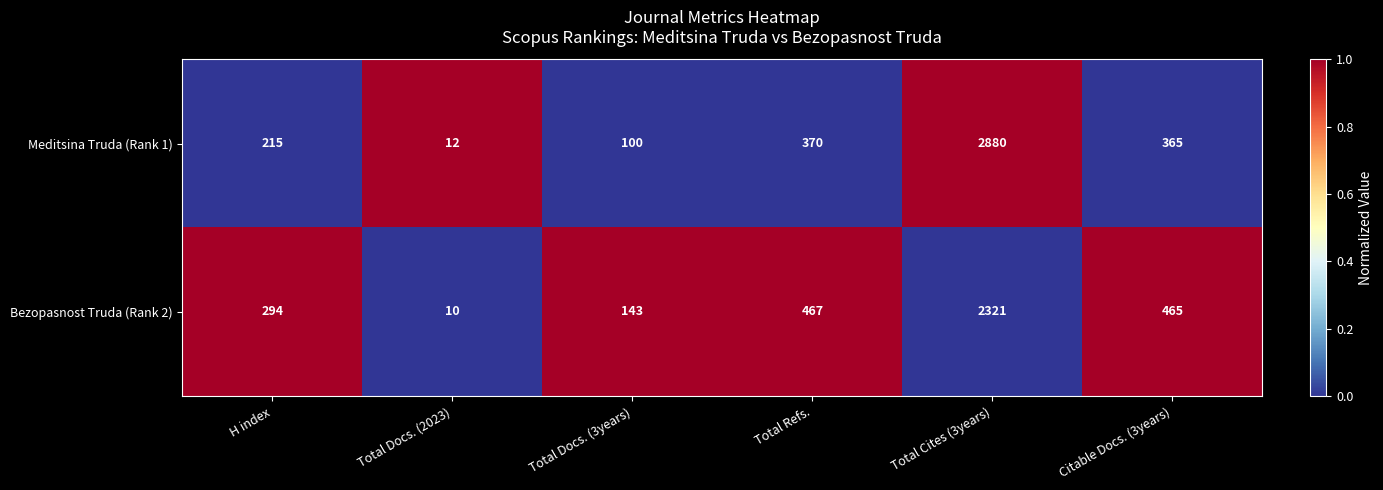

How many series are shown in this chart?

2